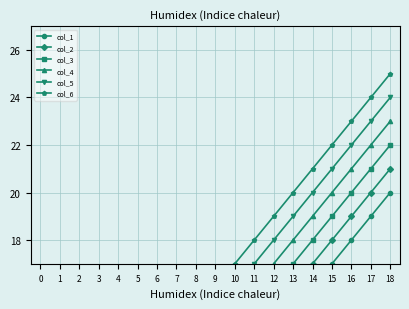

What is the difference between the maximum and minimum values in the col_4 series?

18